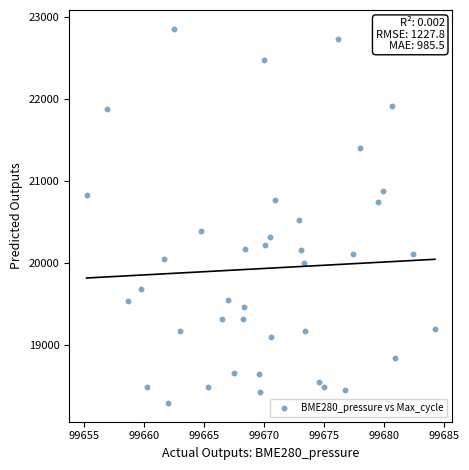

What Y value in the scatter plot is closest to 20577?

20524